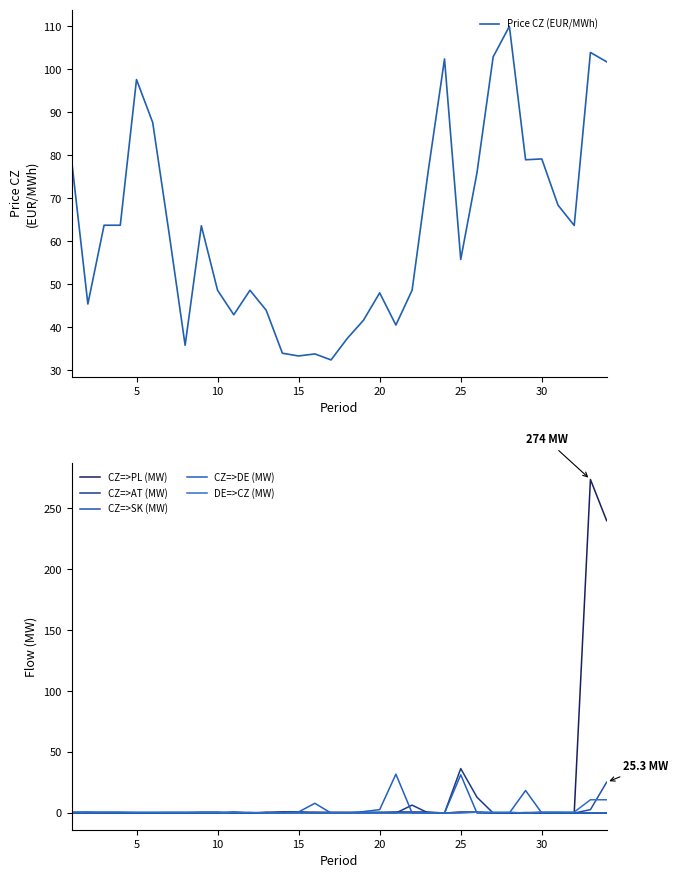

The CZ=>PL (MW) series shows -133.5 at 10. True or false?

False